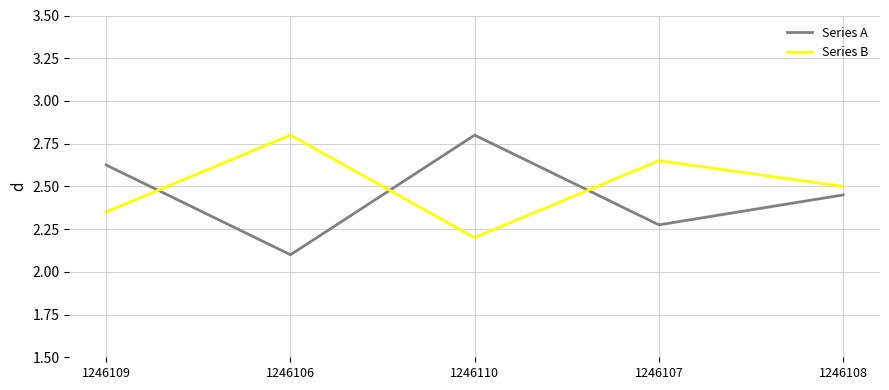

How many interior local valleys does the Series A series have?

2